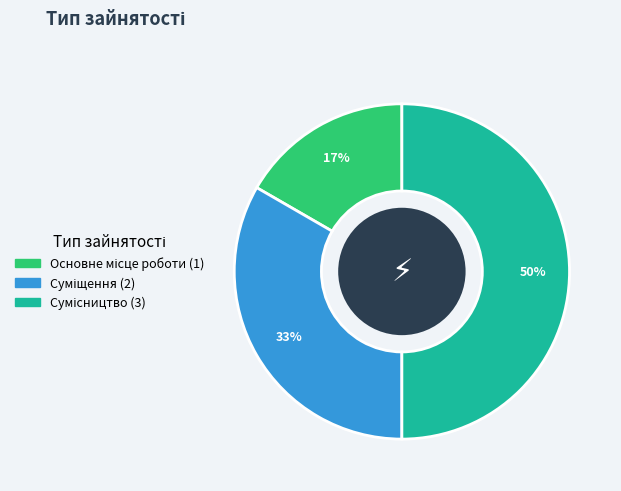

To the nearest percent, what is the average slice percentage?

33%